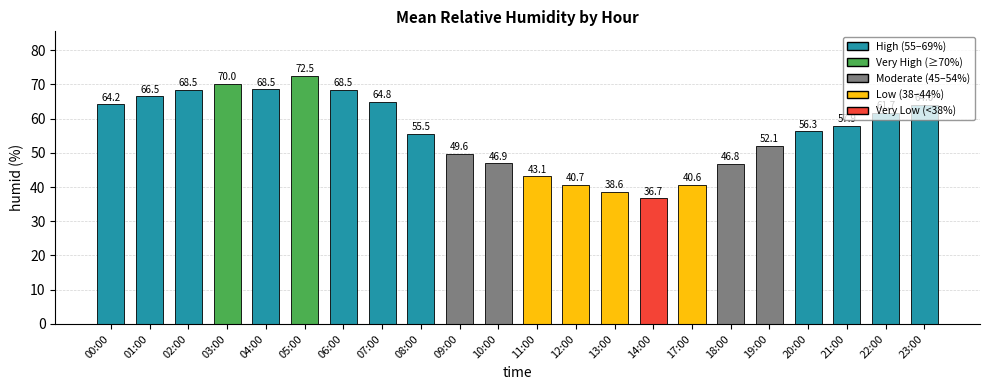

How many distinct data groups are displayed?

1